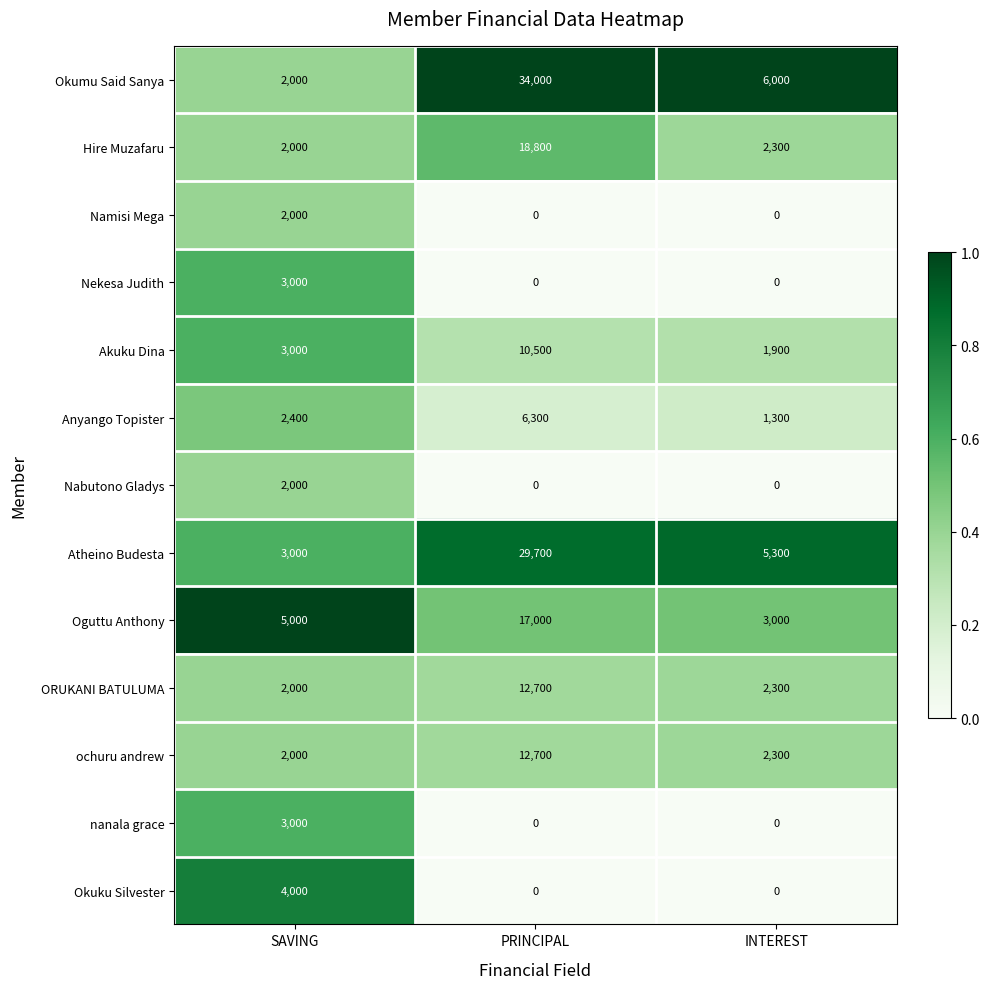

Which series has the widest spread of values?

Okumu Said Sanya